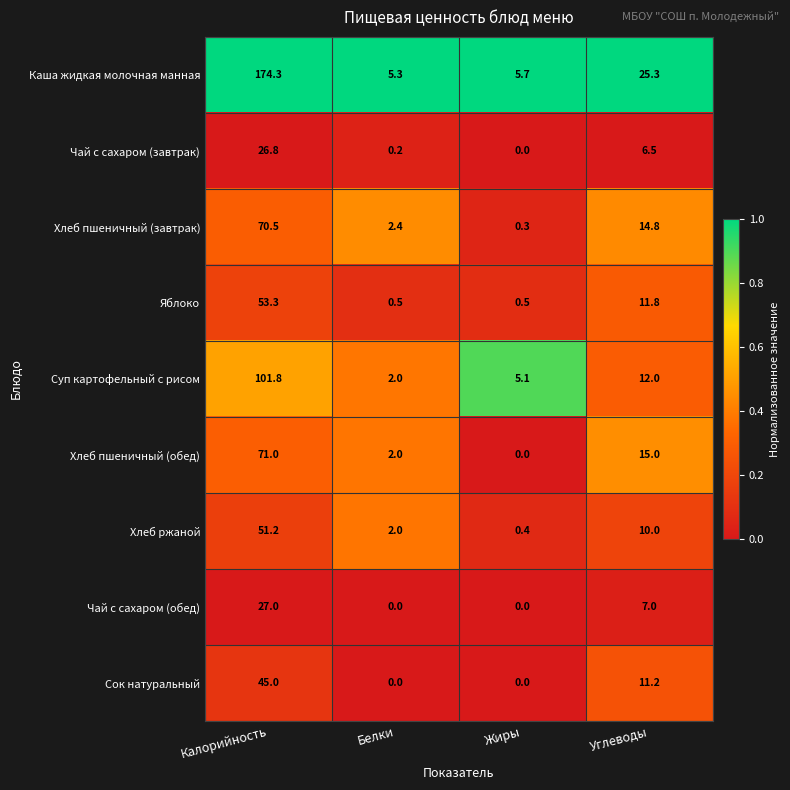

The Яблоко series shows 11.8 at Углеводы. True or false?

True